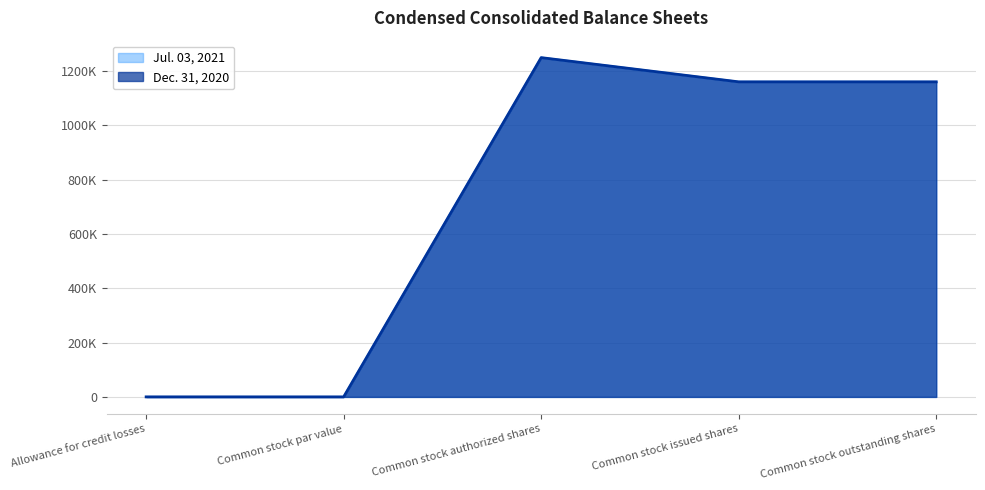

List the labels in order of Jul. 03, 2021 value, largest first.

Common stock authorized shares, Common stock issued shares, Common stock outstanding shares, Allowance for credit losses, Common stock par value